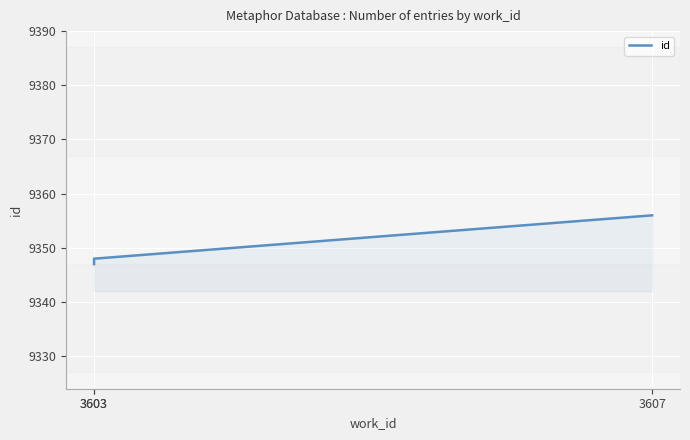

What is the greatest value displayed?

9356